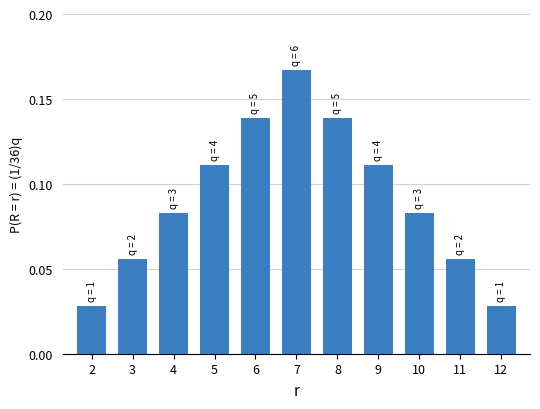

The chart shows a value of 0.0 at 7. True or false?

False